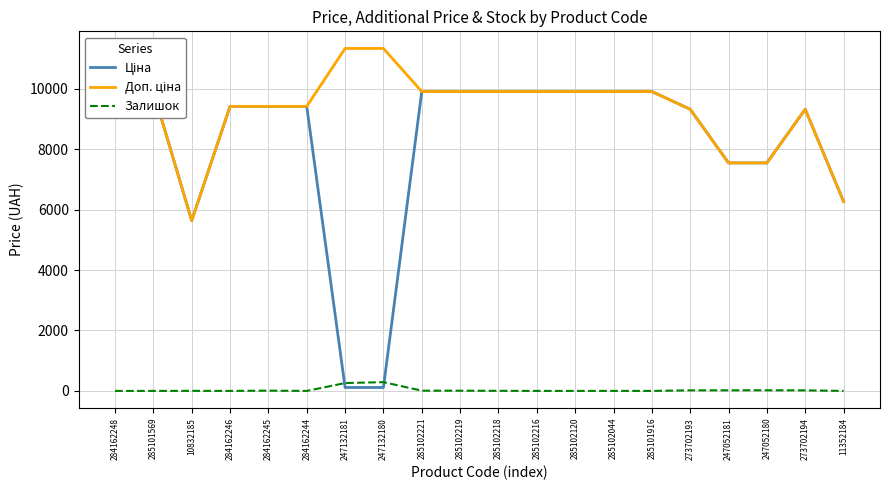

List the labels in order of Доп. ціна value, largest first.

247132181, 247132180, 285101569, 285102221, 285102219, 285102218, 285102216, 285102120, 285102044, 285101916, 284162248, 284162246, 284162245, 284162244, 273702193, 273702194, 247052181, 247052180, 11352184, 10832185